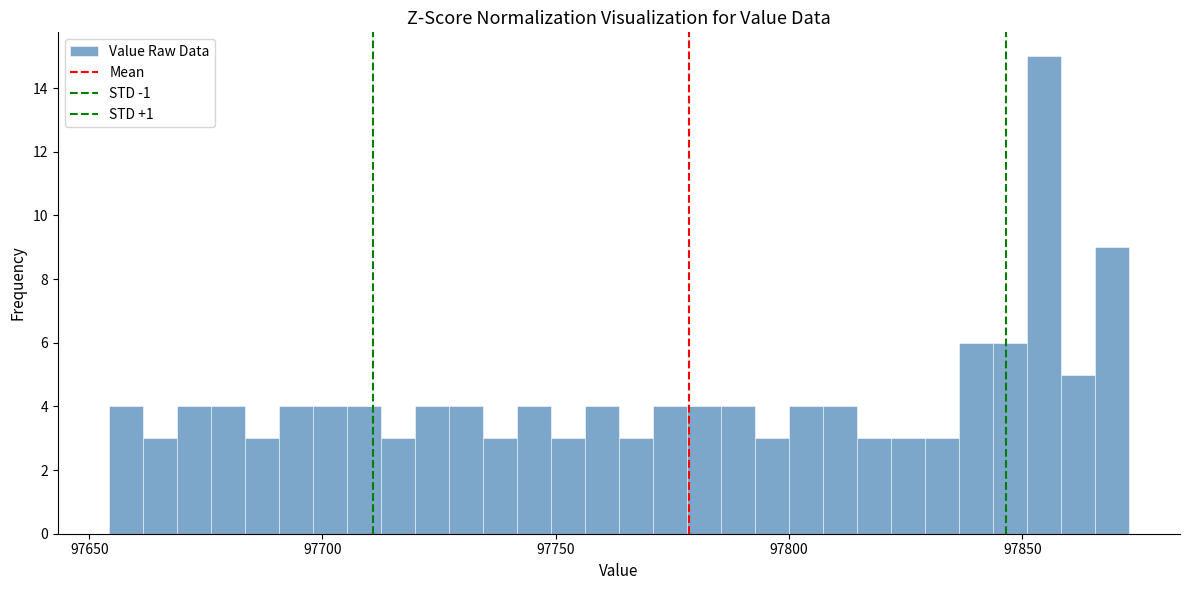

Read against the x-axis, roughly where is the centre of the tallest bar?

97855